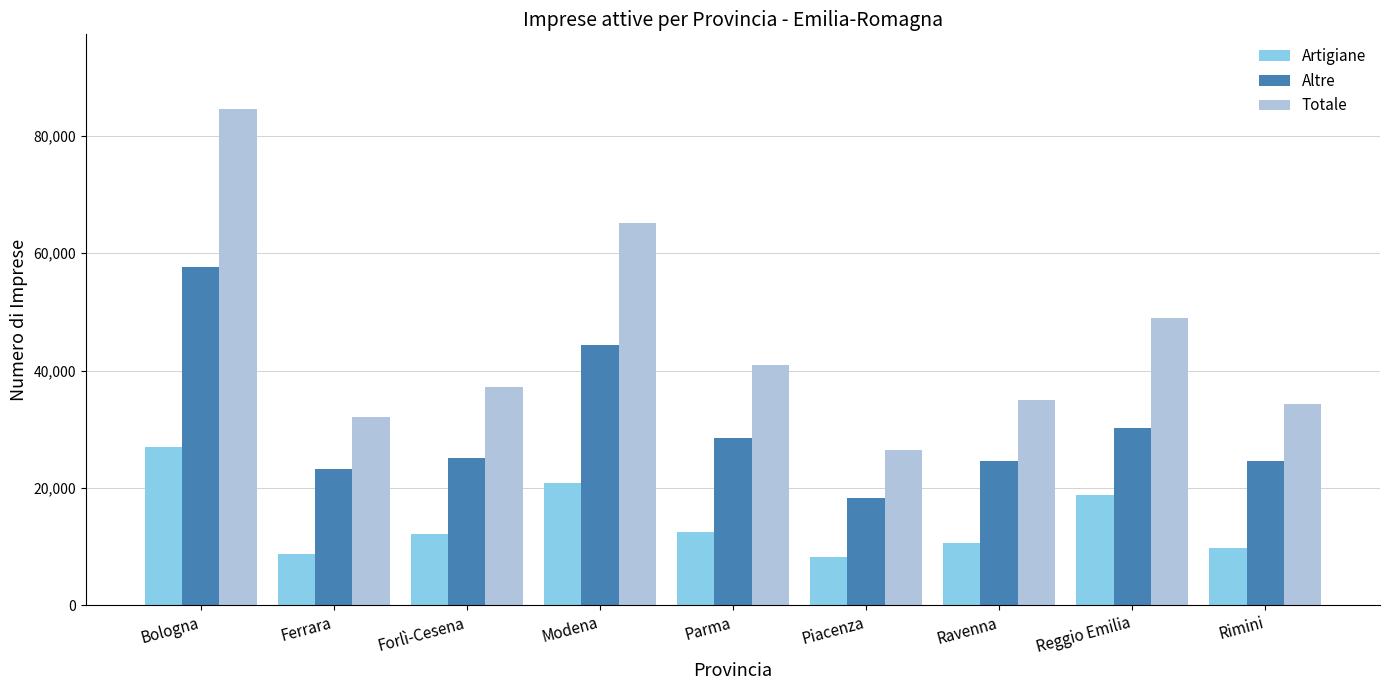

How many values in the Totale series are below 37140?

4